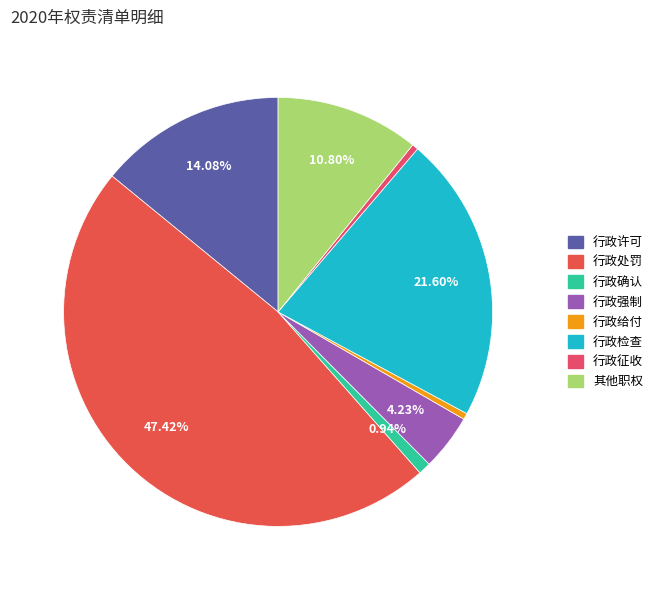

To the nearest percent, what is the average slice percentage?

12%